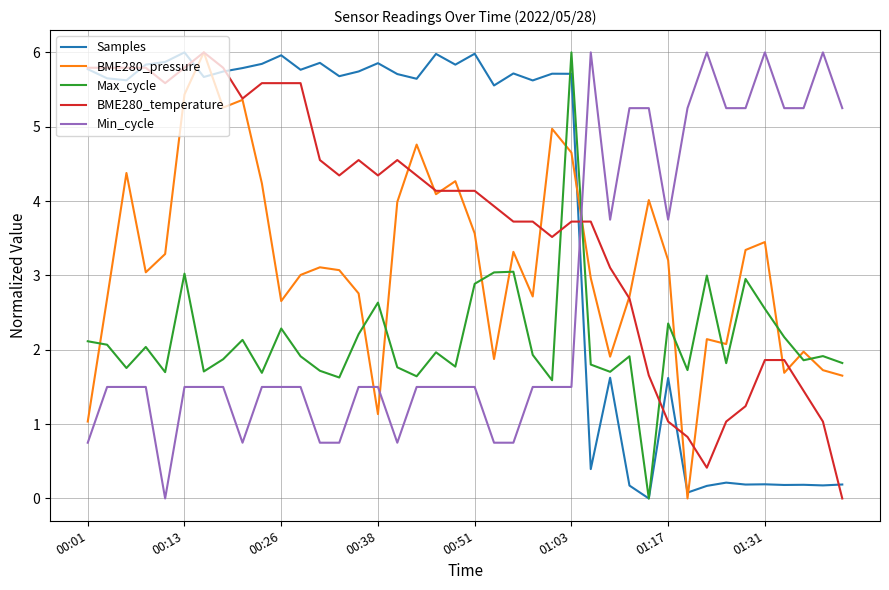

What are all the series names shown in the legend?

Samples, BME280_pressure, Max_cycle, BME280_temperature, Min_cycle